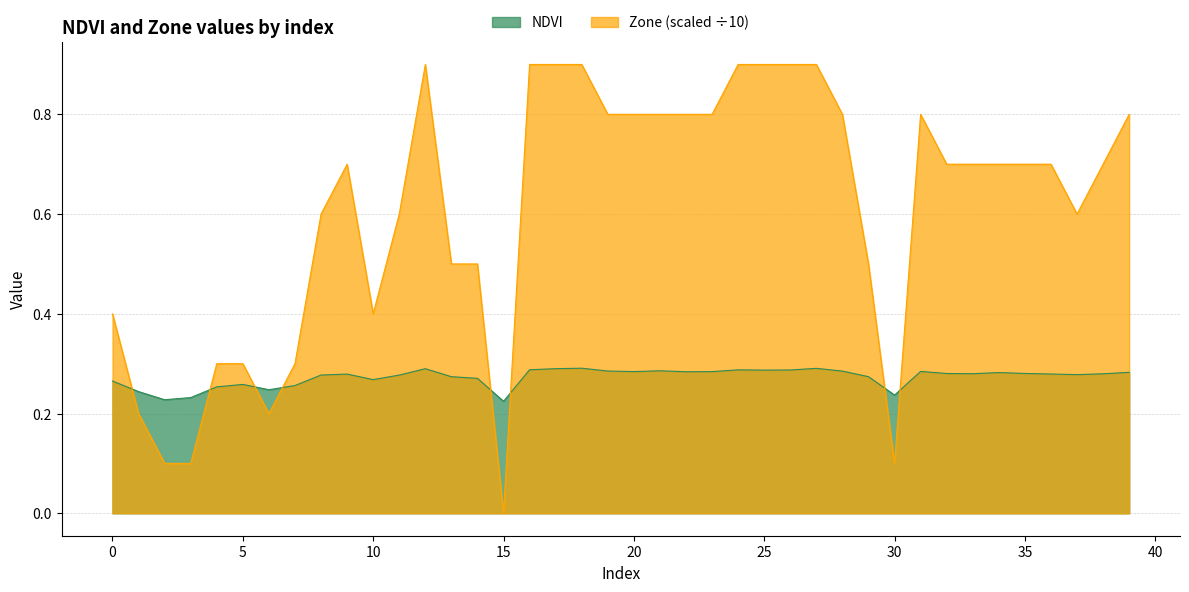

Count the Zone values in the range 0 to 1.

40